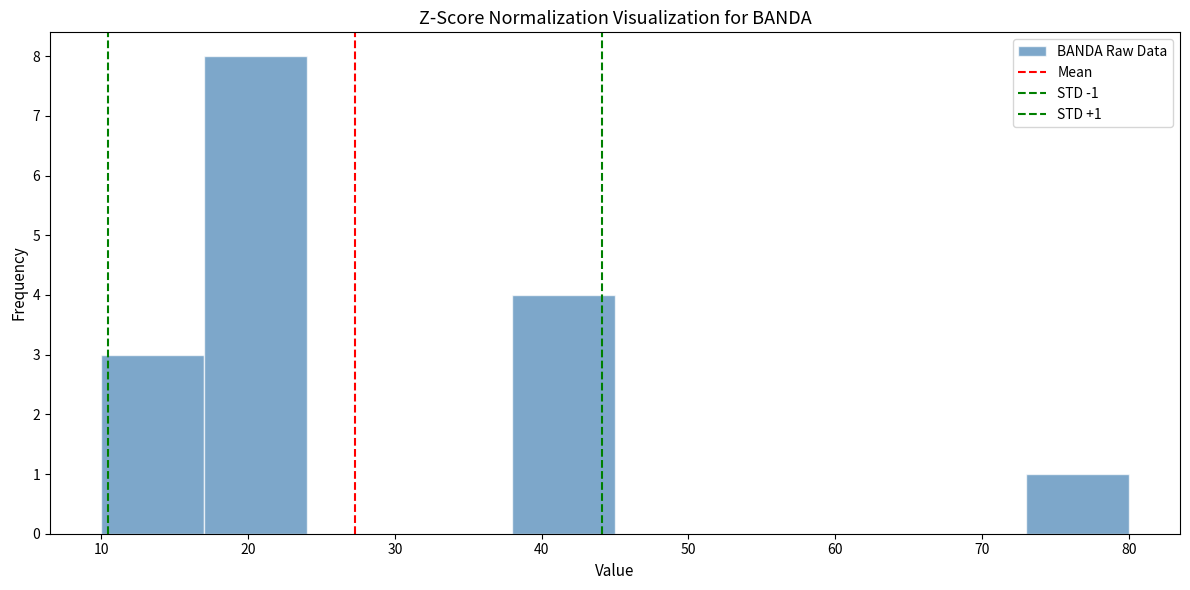

Which range on the x-axis has the tallest bar?

17 to 24